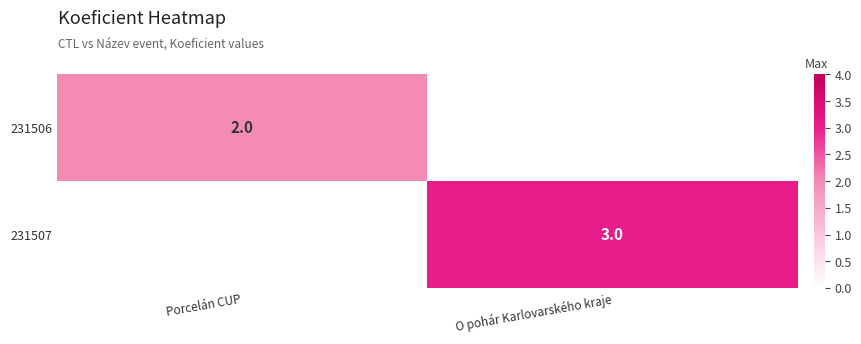

True or false: 231506 has a value of 1 at Porcelán CUP.

False